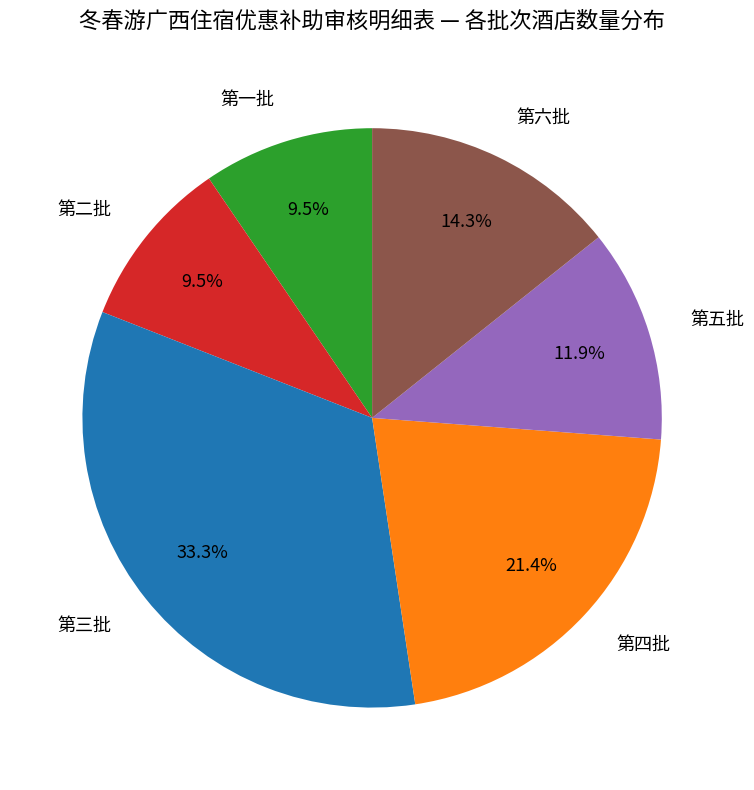

Is there any slice that represents more than half of the pie?

No